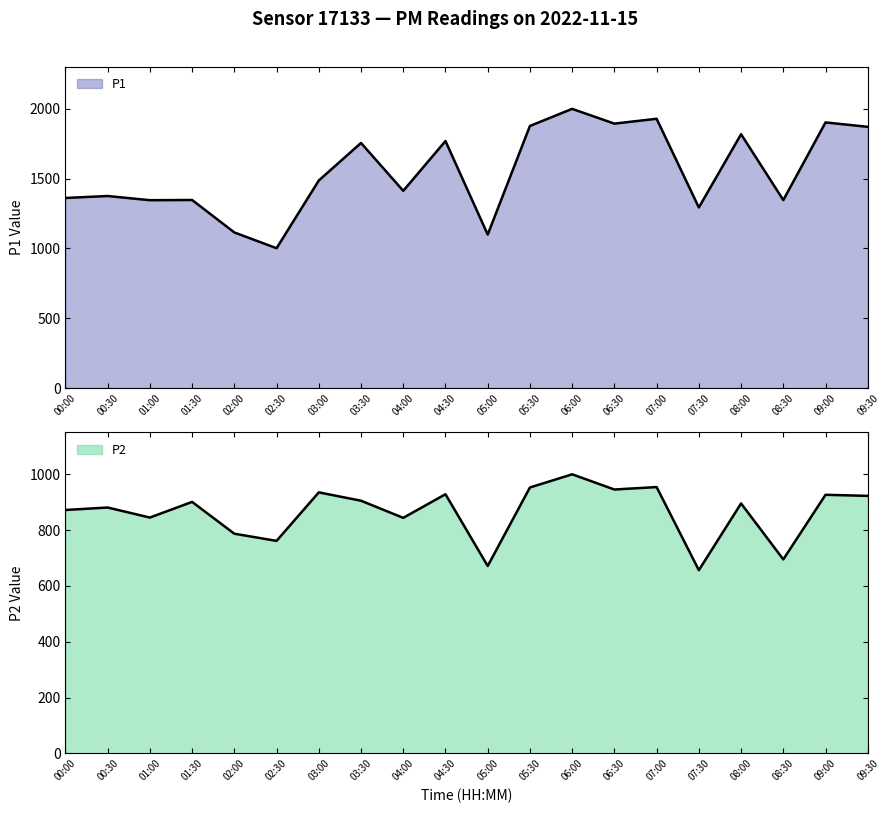

At how many categories does at least one series exceed 1056?

19